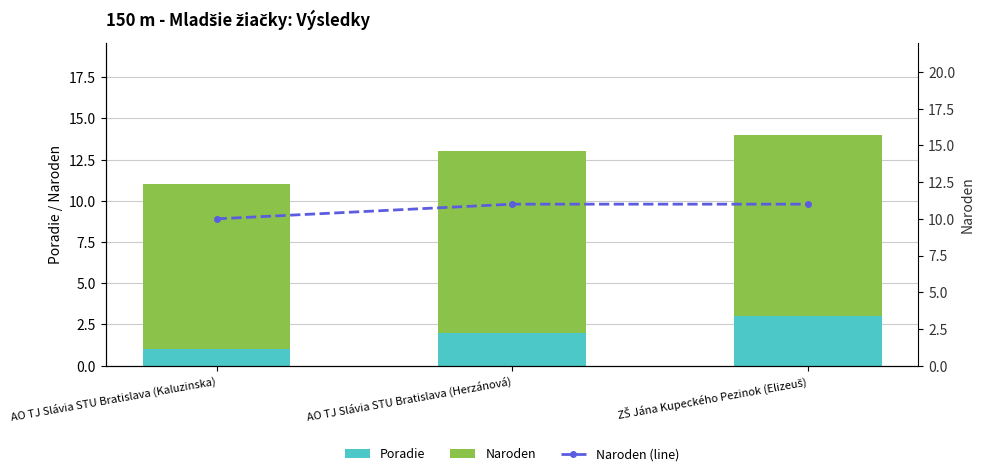

Is it true that Naroden equals 6 at ZŠ Jána Kupeckého Pezinok (Elizeuš)?

False